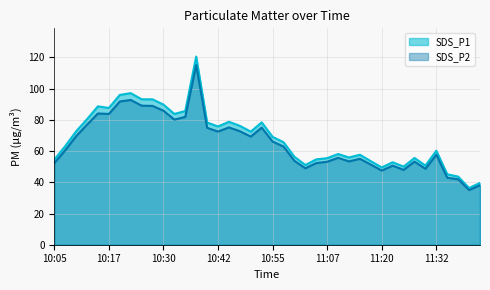

What are all the series names shown in the legend?

SDS_P1, SDS_P2